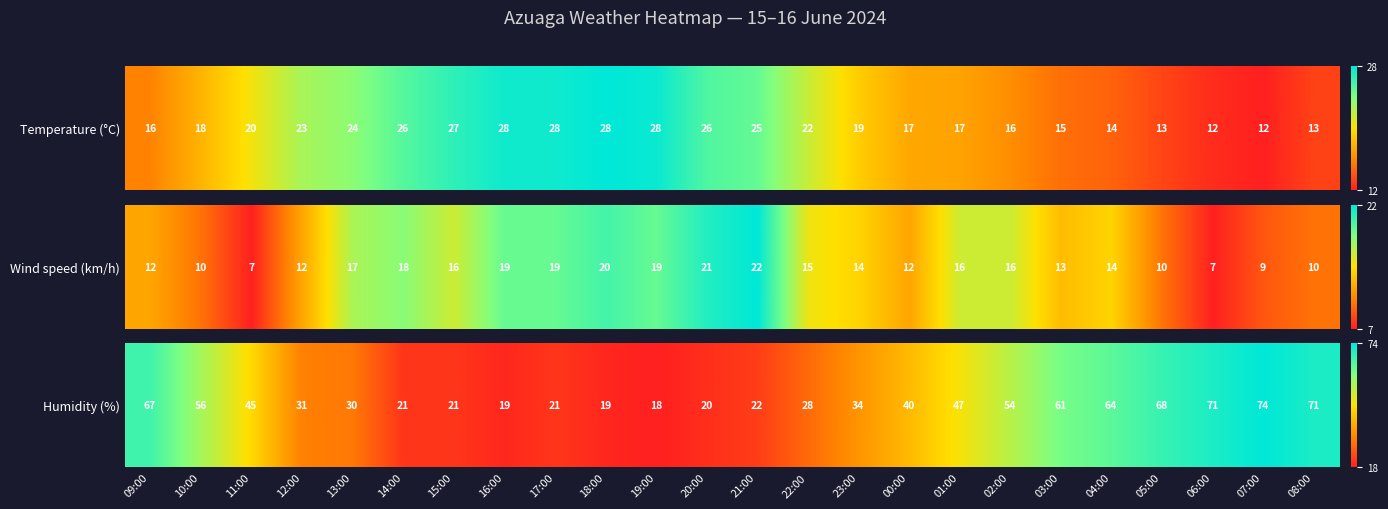

True or false: the data shows 0.0 at 16:00.

False